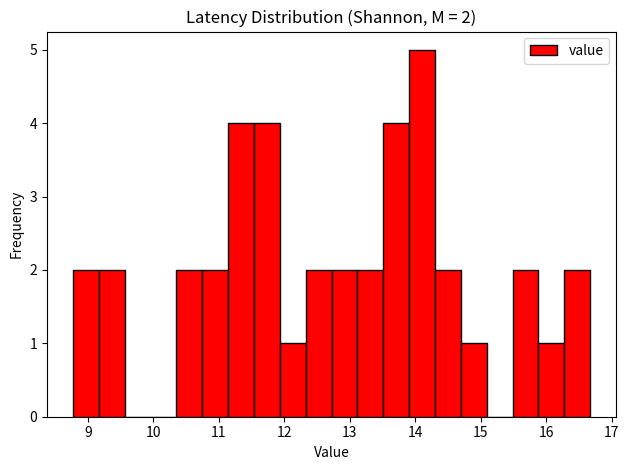

Read against the x-axis, roughly where is the centre of the tallest bar?

14.1